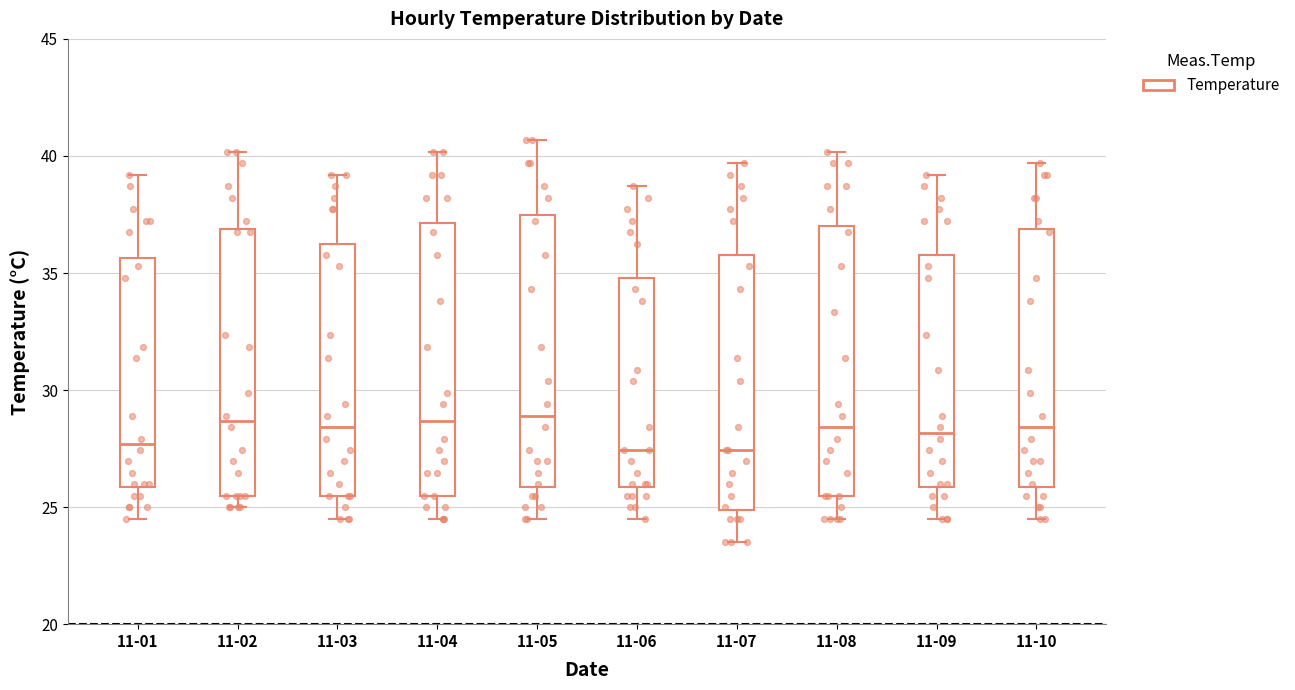

Where does the upper whisker of the box for 11-05 end on the y-axis? The values are not printed on the chart, so give them approximately, as read against the axis.

40.5